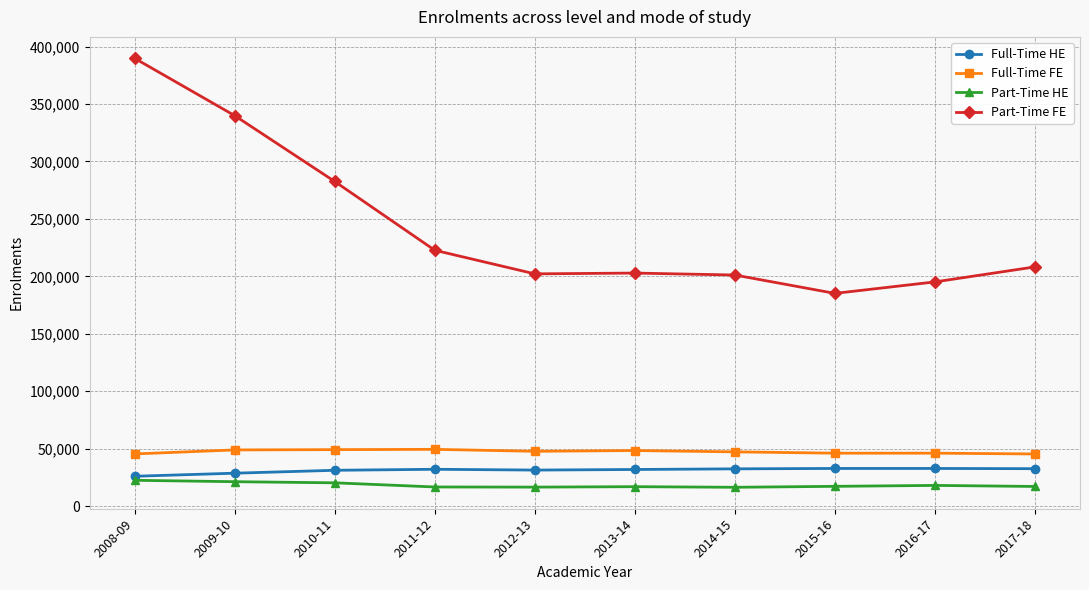

What are all the series names shown in the legend?

Full-Time HE, Full-Time FE, Part-Time HE, Part-Time FE